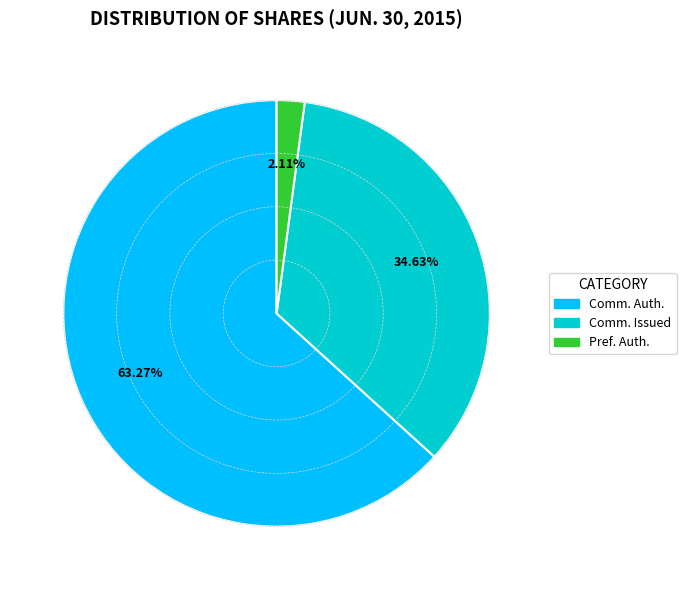

Does any single category account for the majority?

Yes